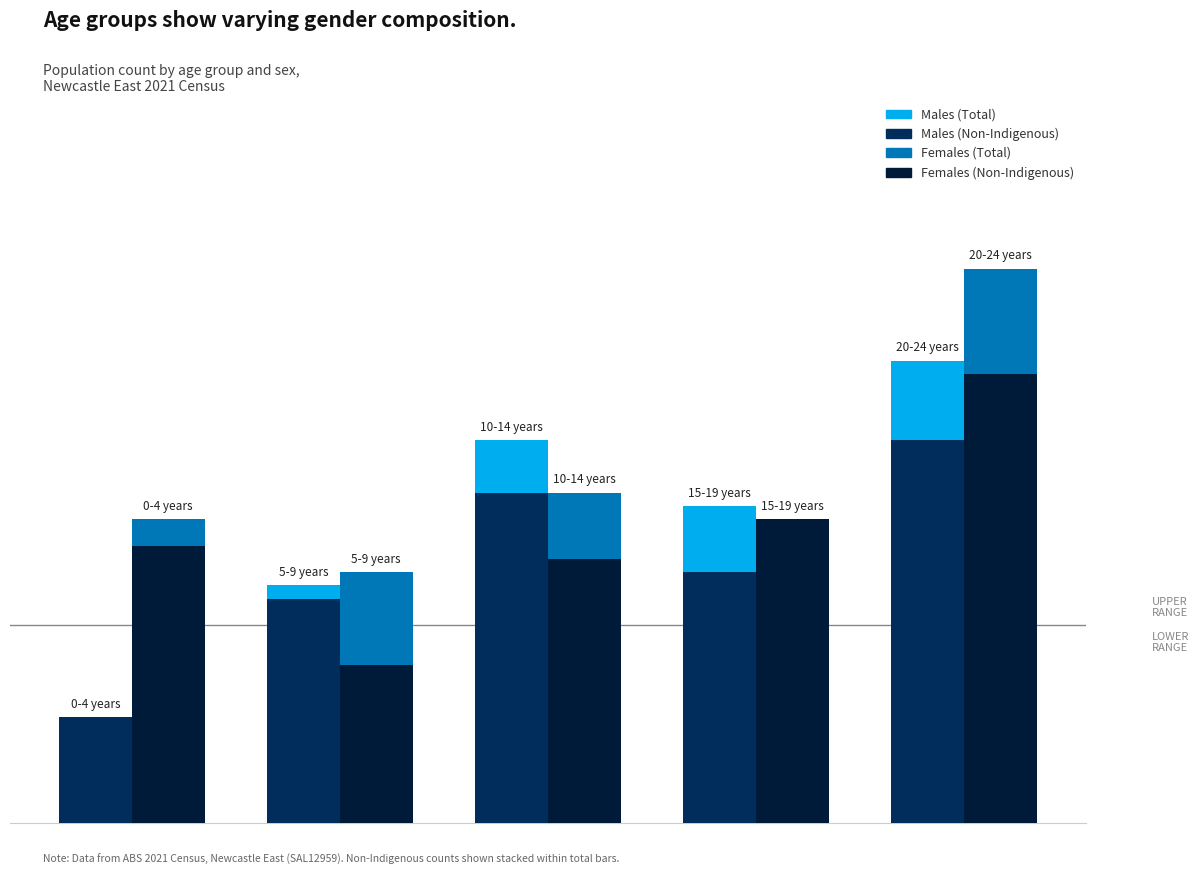

Rank the categories by Females (Total) value from lowest to highest.

1, 0, 3, 2, 4